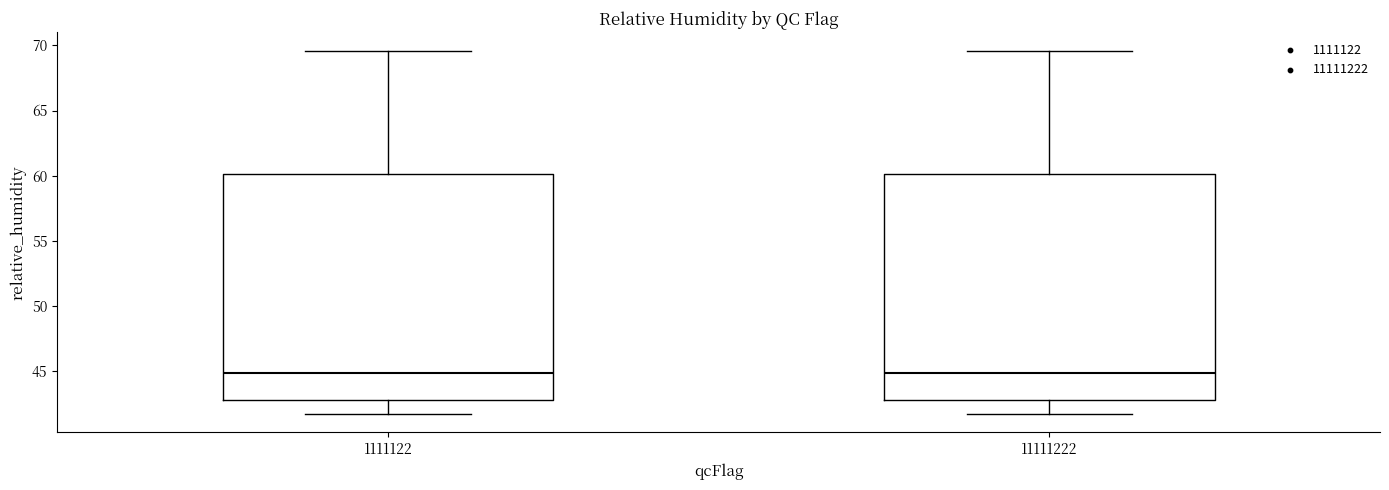

Reading left to right, transcribe this box plot: for each box, give where its median line is, the range the box spans, and where its two whiskers end, as read against the y-axis. The values are not printed on the chart, so give them approximately, as read against the axis.

1111122: median 45.0, box 43.0 to 60.0, whiskers 41.5 to 69.5
11111222: median 45.0, box 43.0 to 60.0, whiskers 41.5 to 69.5